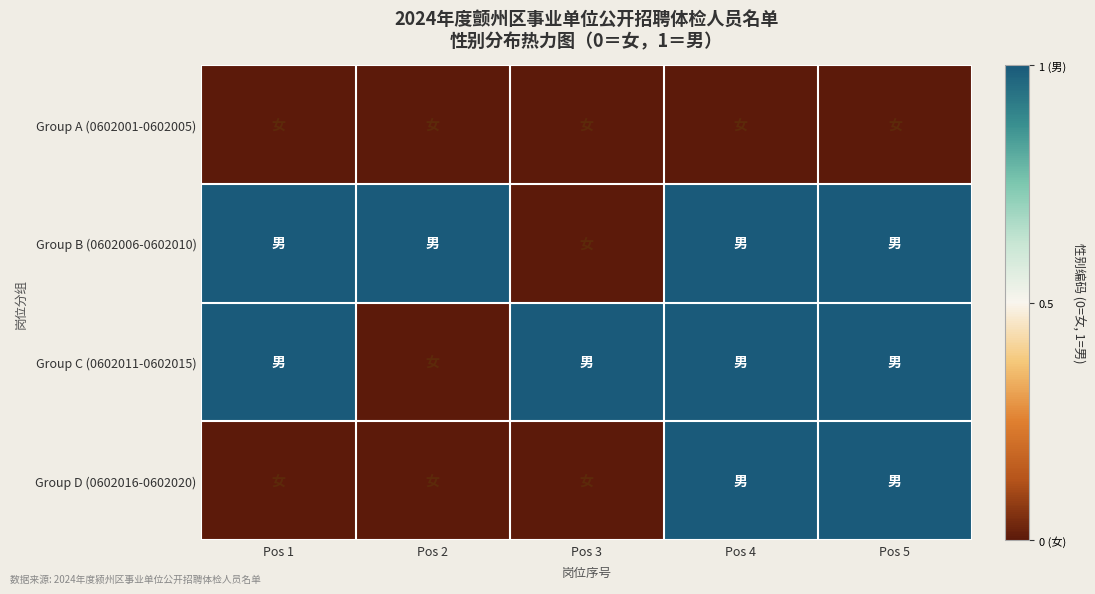

Which has a higher value, Pos 5 or Pos 1?

Pos 5